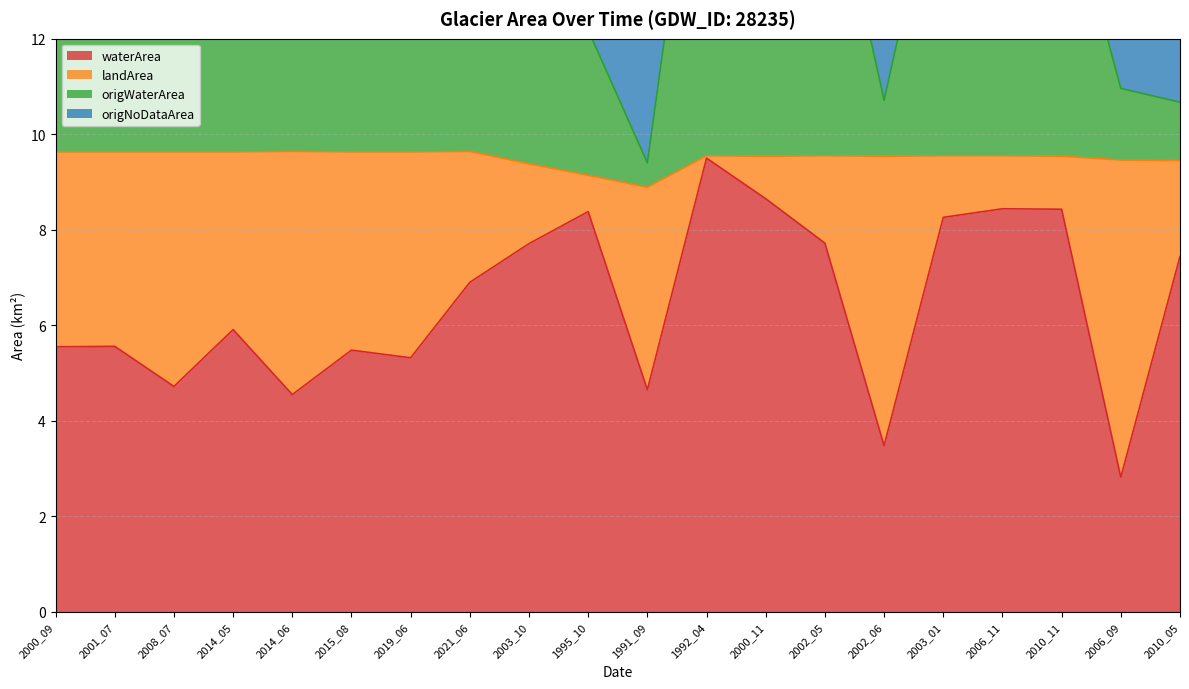

What is the label of the 6th point from the right?

2002_06